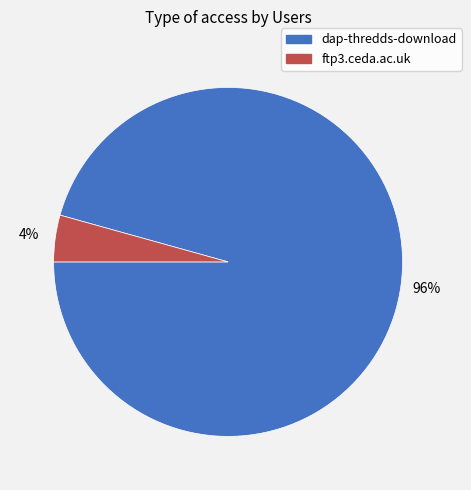

Between ftp3.ceda.ac.uk and dap-thredds-download, which is larger?

dap-thredds-download